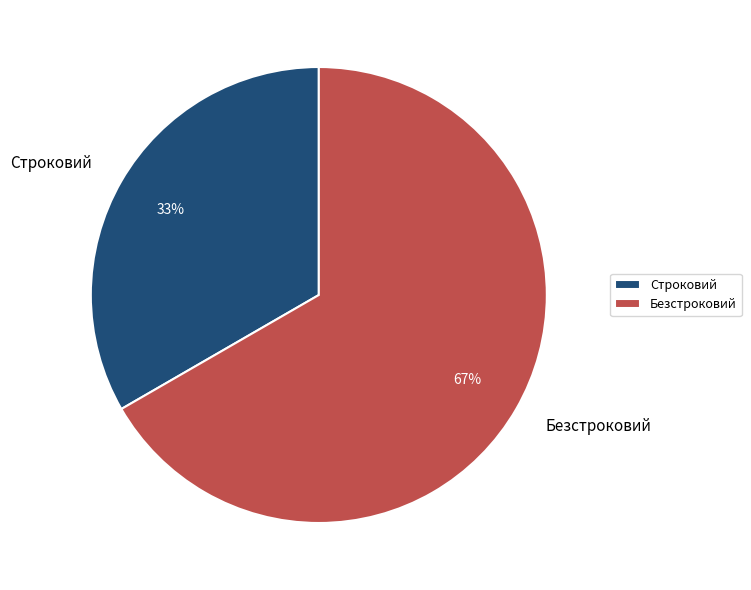

Count the number of slices in the pie.

2